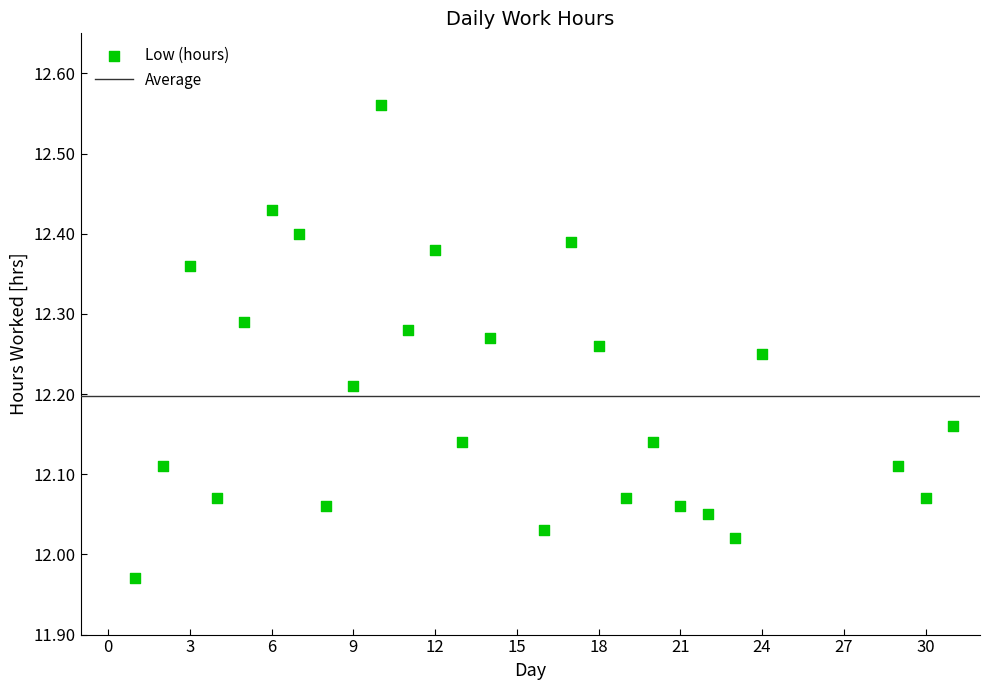

What is the range of Y values (max minus min)?

0.6